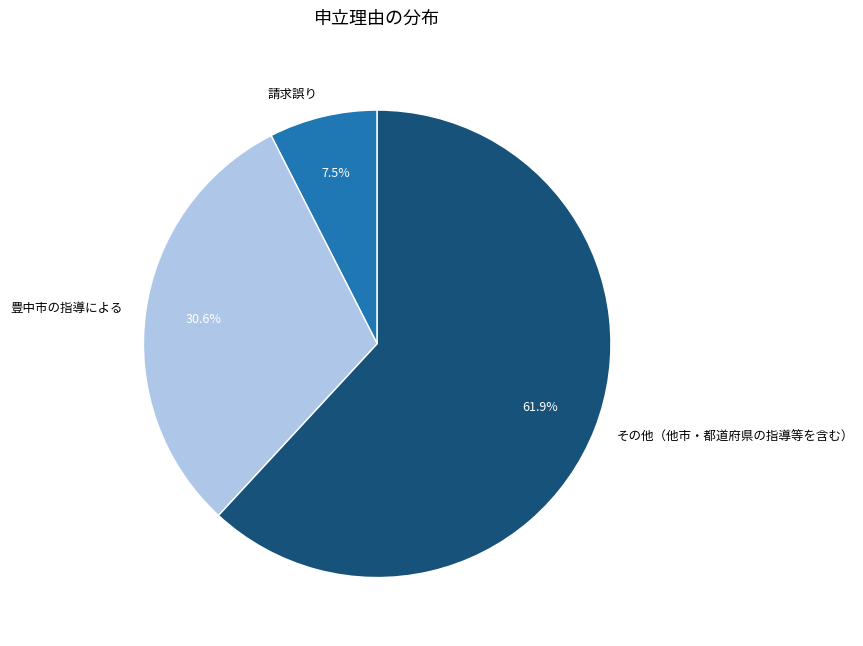

What is the largest slice in the pie chart?

その他（他市・都道府県の指導等を含む）